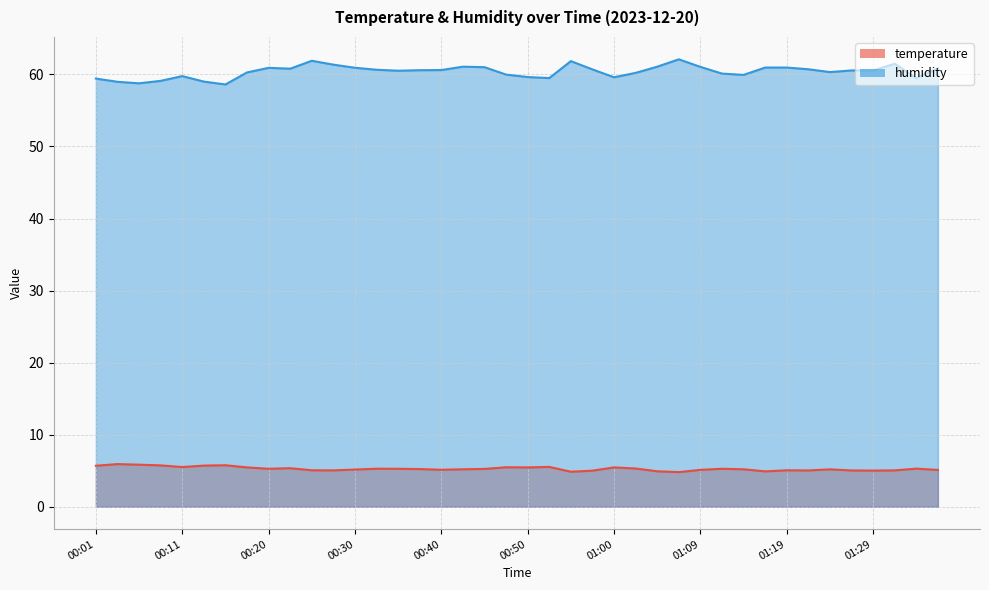

Reading left to right, extract all data points from this chart.

temperature: 00:01=5.7	00:03=5.9	00:06=5.8	00:08=5.7	00:11=5.5	00:13=5.7	00:16=5.8	00:18=5.5	00:20=5.3	00:23=5.3	00:25=5.1	00:28=5.0	00:30=5.2	00:33=5.3	00:35=5.3	00:38=5.2	00:40=5.1	00:42=5.2	00:45=5.2	00:47=5.5	00:50=5.5	00:52=5.5	00:55=4.9	00:57=5.0	01:00=5.5	01:02=5.3	01:04=4.9	01:07=4.8	01:09=5.1	01:12=5.3	01:14=5.2	01:17=4.9	01:19=5.1	01:21=5.0	01:24=5.2	01:26=5.0	01:29=5.0	01:31=5.0	01:34=5.3	01:36=5.1
humidity: 00:01=59.4	00:03=59.0	00:06=58.8	00:08=59.1	00:11=59.8	00:13=59.0	00:16=58.6	00:18=60.3	00:20=60.9	00:23=60.8	00:25=61.9	00:28=61.4	00:30=60.9	00:33=60.6	00:35=60.5	00:38=60.6	00:40=60.6	00:42=61.1	00:45=61.0	00:47=60.0	00:50=59.6	00:52=59.5	00:55=61.8	00:57=60.7	01:00=59.6	01:02=60.2	01:04=61.1	01:07=62.1	01:09=61.0	01:12=60.1	01:14=59.9	01:17=61.0	01:19=61.0	01:21=60.7	01:24=60.3	01:26=60.5	01:29=60.5	01:31=61.5	01:34=59.5	01:36=60.8